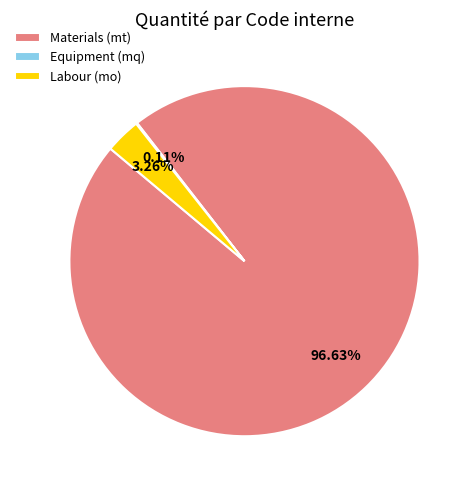

Which category accounts for the majority?

Materials (mt)